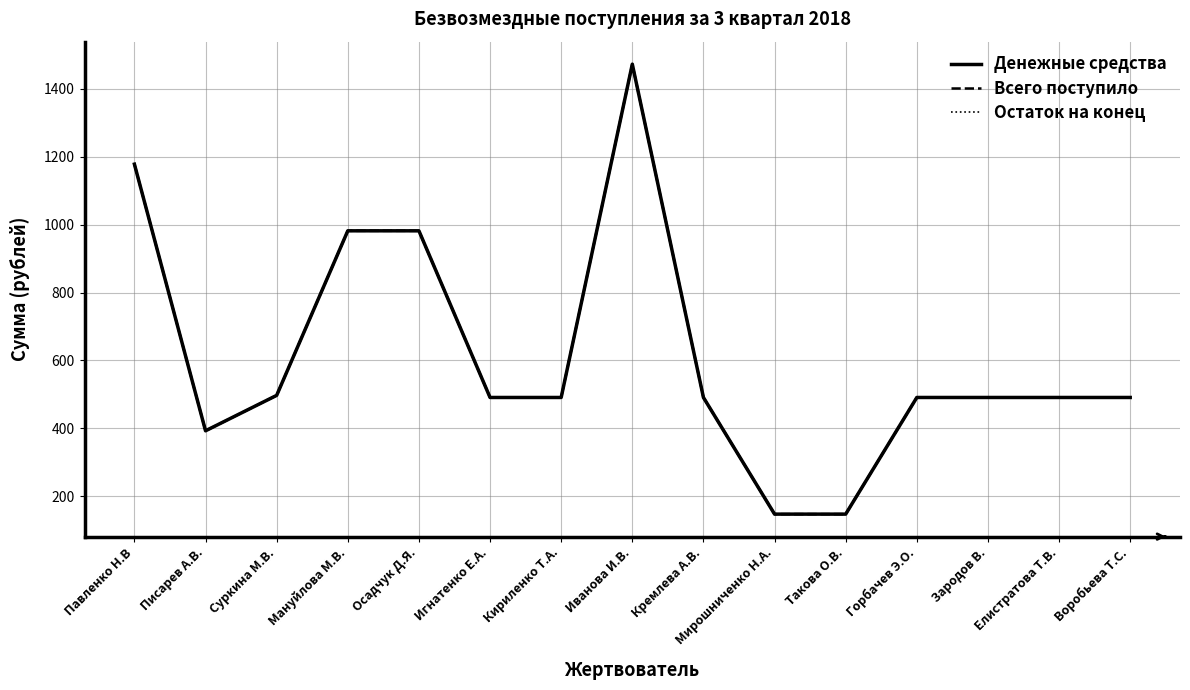

Between Кириленко Т.А. and Мануйлова М.В., which is larger?

Мануйлова М.В.